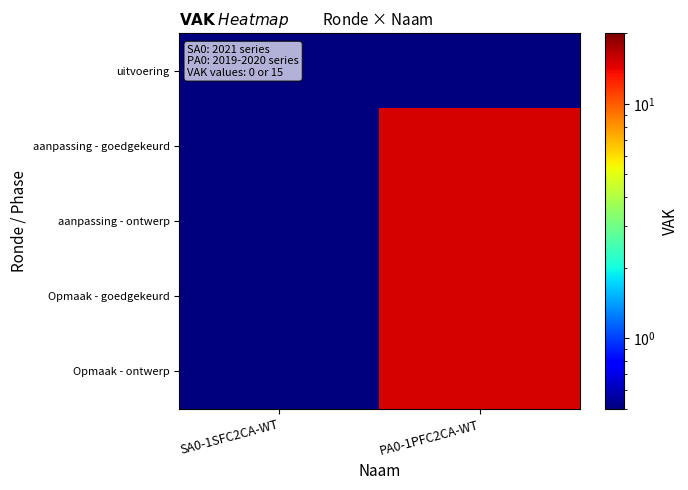

Between SA0-1SFC2CA-WT and PA0-1PFC2CA-WT, which series saw the biggest shift?

aanpassing - goedgekeurd